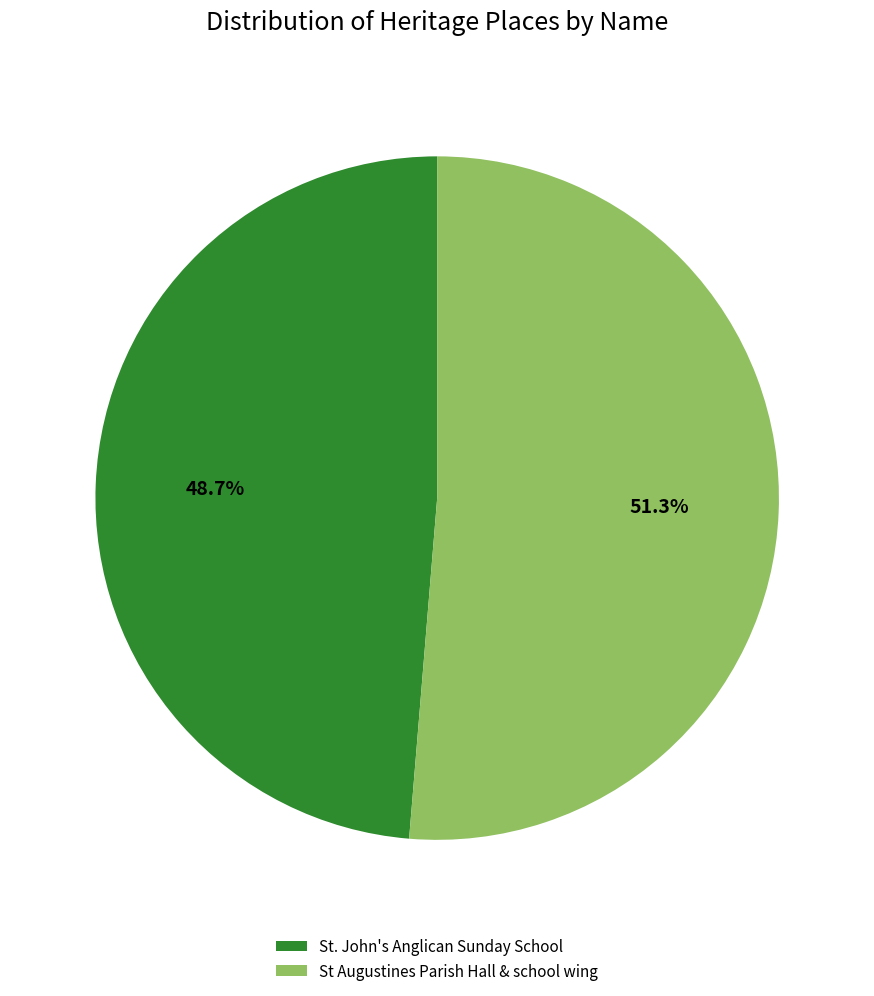

What percentage is NOT represented by St. John's Anglican Sunday School?

51.3%